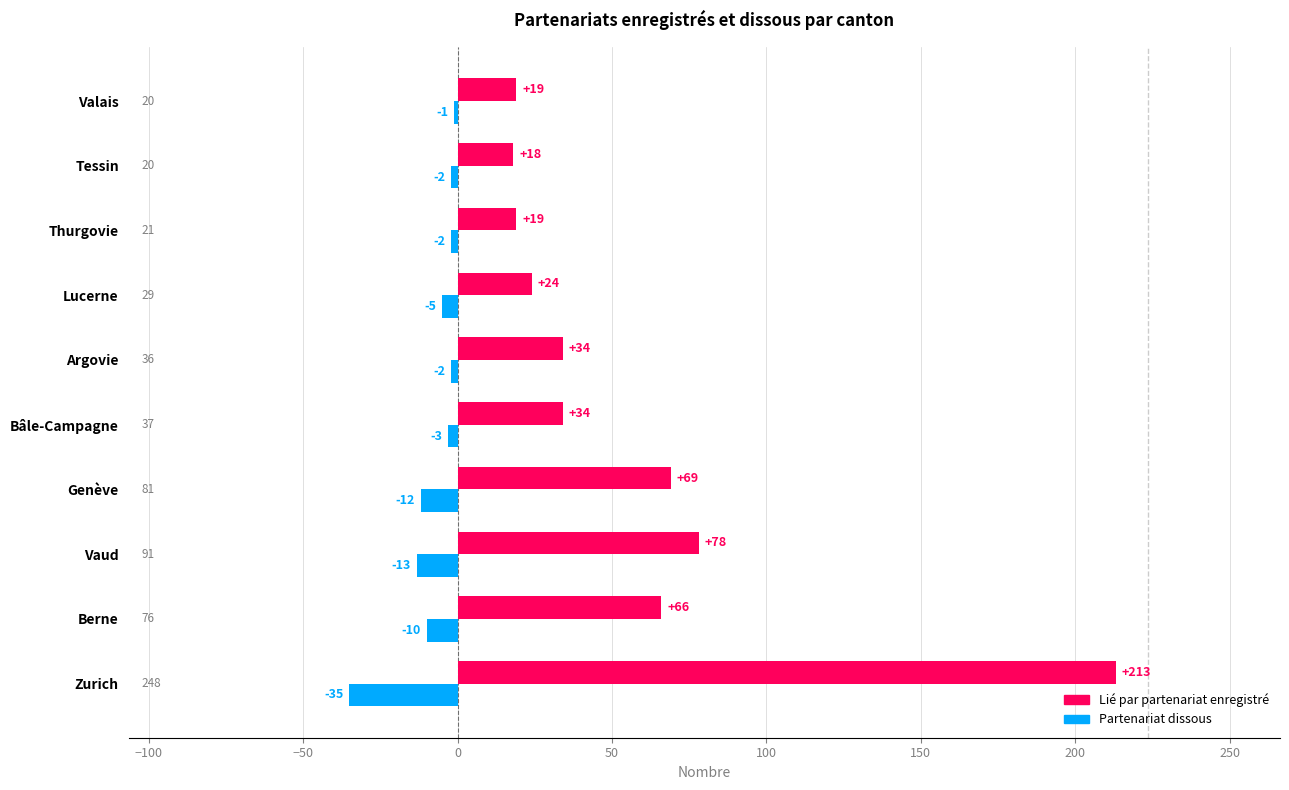

What is the total value across all series at Valais?

18